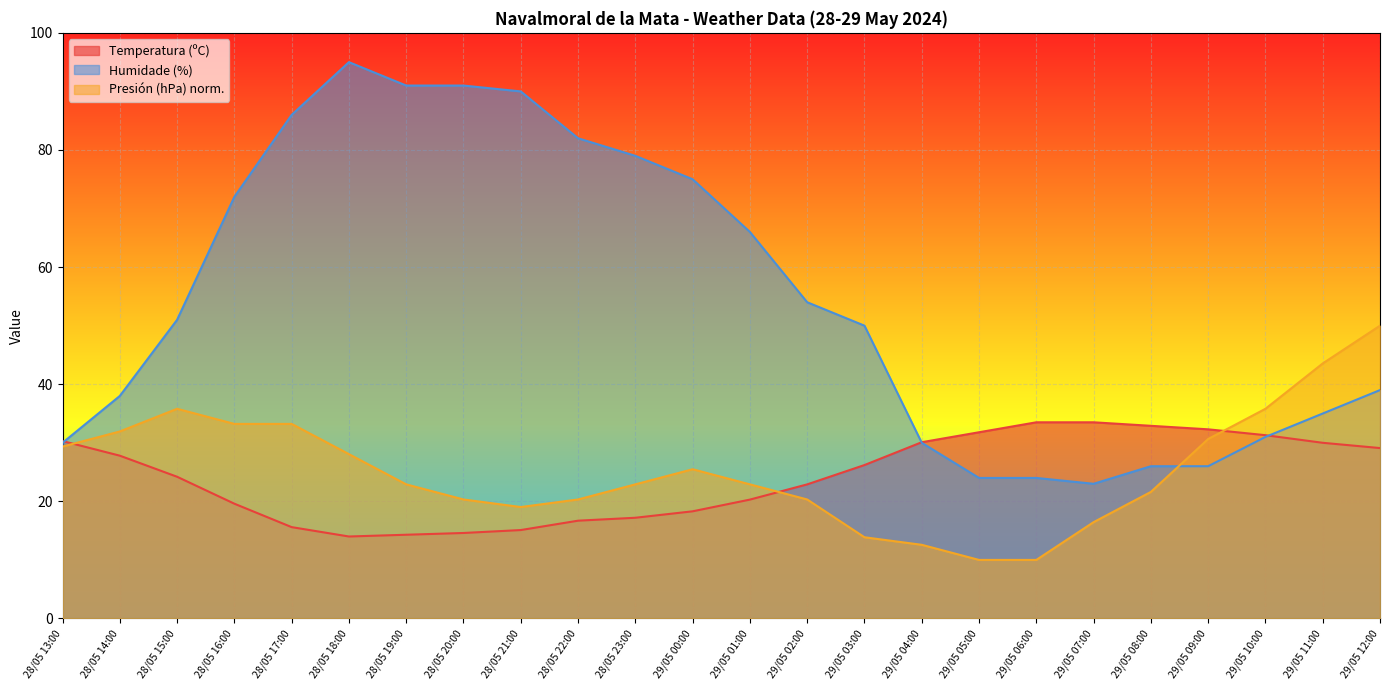

At how many categories does at least one series exceed 60?

10